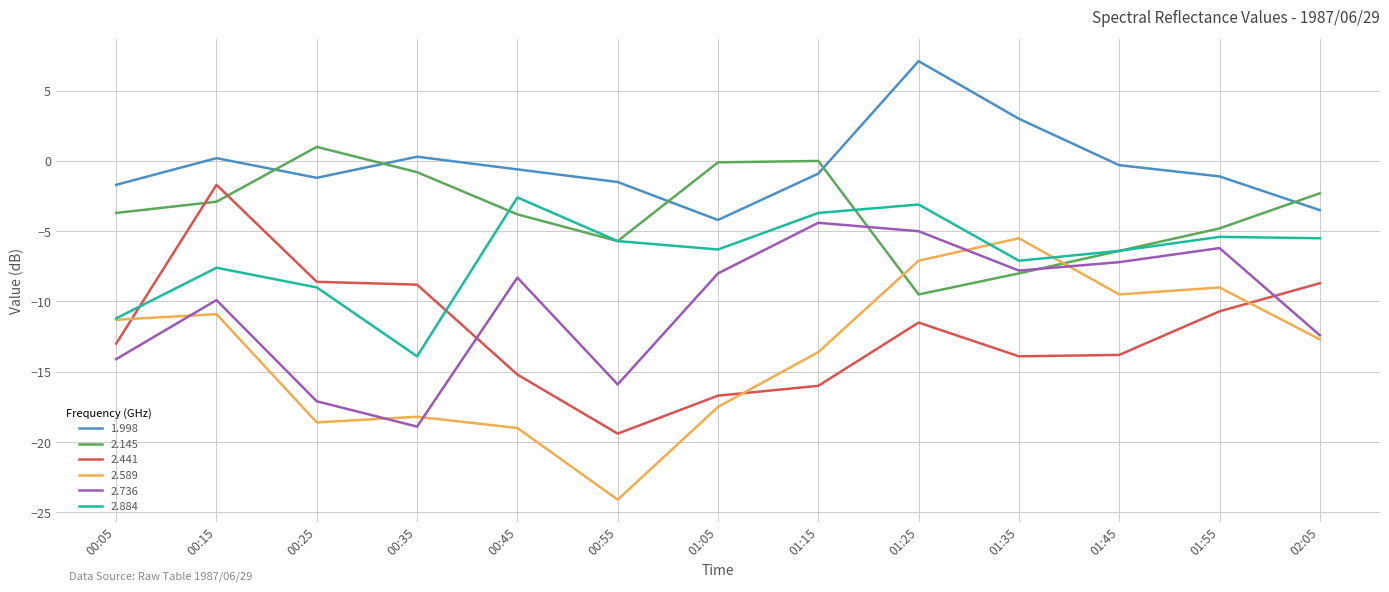

What is the spread (max minus min) of values at 00:05?

12.4